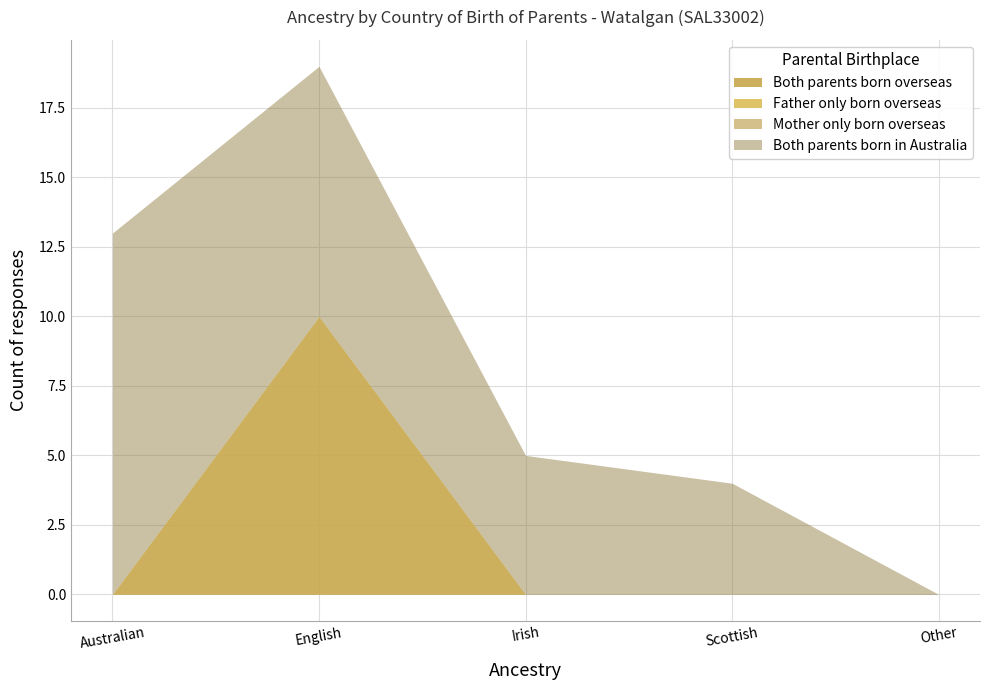

Reading right to left, extract all data points from this chart.

Both parents born overseas: 0	0	0	10	0
Father only born overseas: 0	0	0	0	0
Mother only born overseas: 0	0	0	0	0
Both parents born in Australia: 0	4	5	9	13